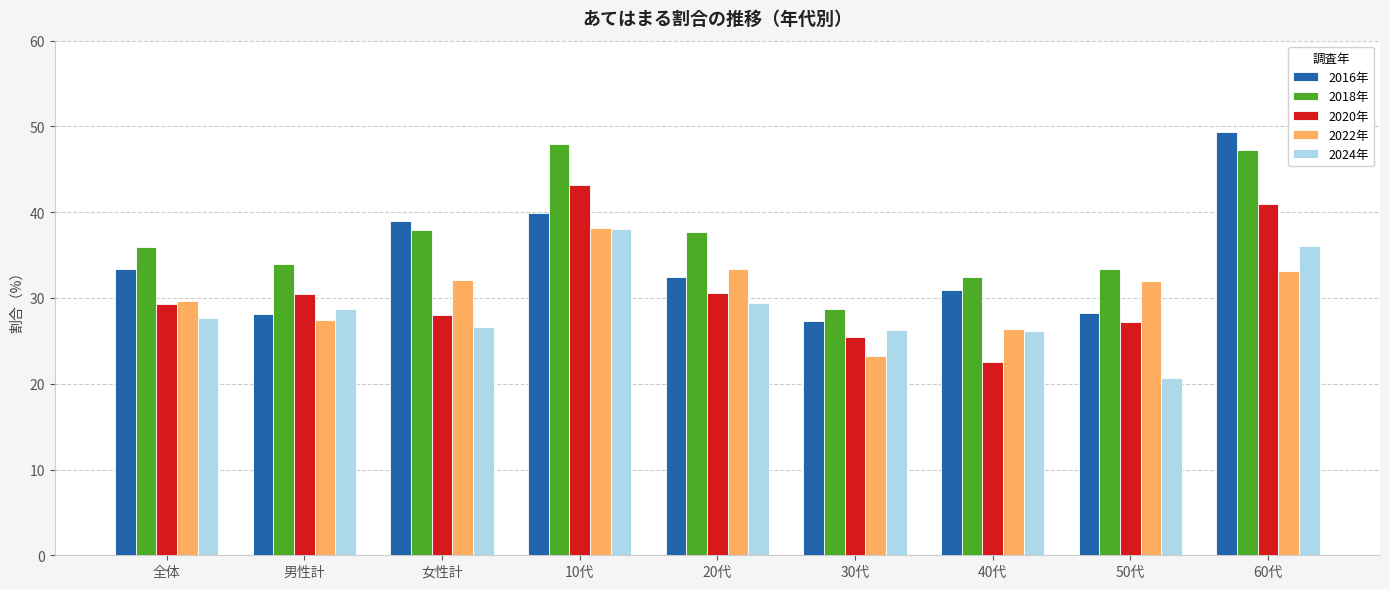

How many categories are shown in the chart?

9